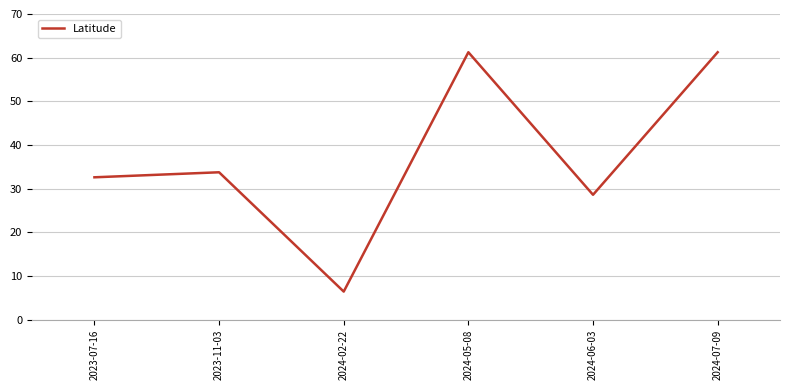

What is the greatest value displayed?

61.2